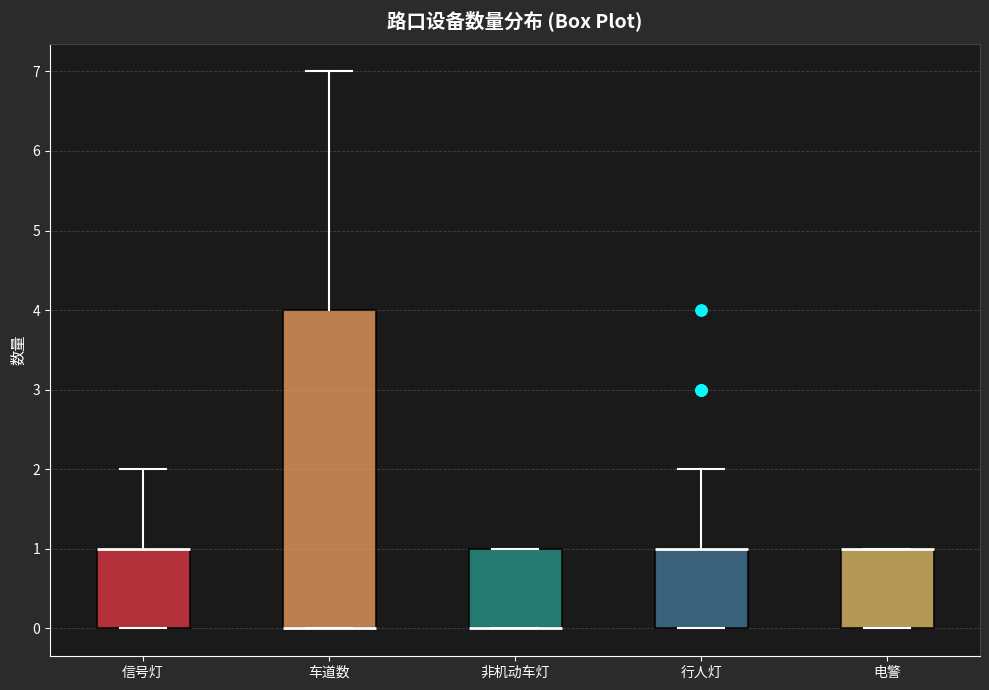

Reading left to right, transcribe this box plot: for each box, give where its median line is, the range the box spans, and where its two whiskers end, as read against the y-axis. The values are not printed on the chart, so give them approximately, as read against the axis.

信号灯: median 1 (drawn on the box's upper edge), box 0 to 1, whiskers 0 to 2
车道数: median 0 (drawn on the box's lower edge), box 0 to 4, whiskers 0 to 7
非机动车灯: median 0 (drawn on the box's lower edge), box 0 to 1, whiskers 0 to 1
行人灯: median 1 (drawn on the box's upper edge), box 0 to 1, whiskers 0 to 2
电警: median 1 (drawn on the box's upper edge), box 0 to 1, whiskers 0 to 1